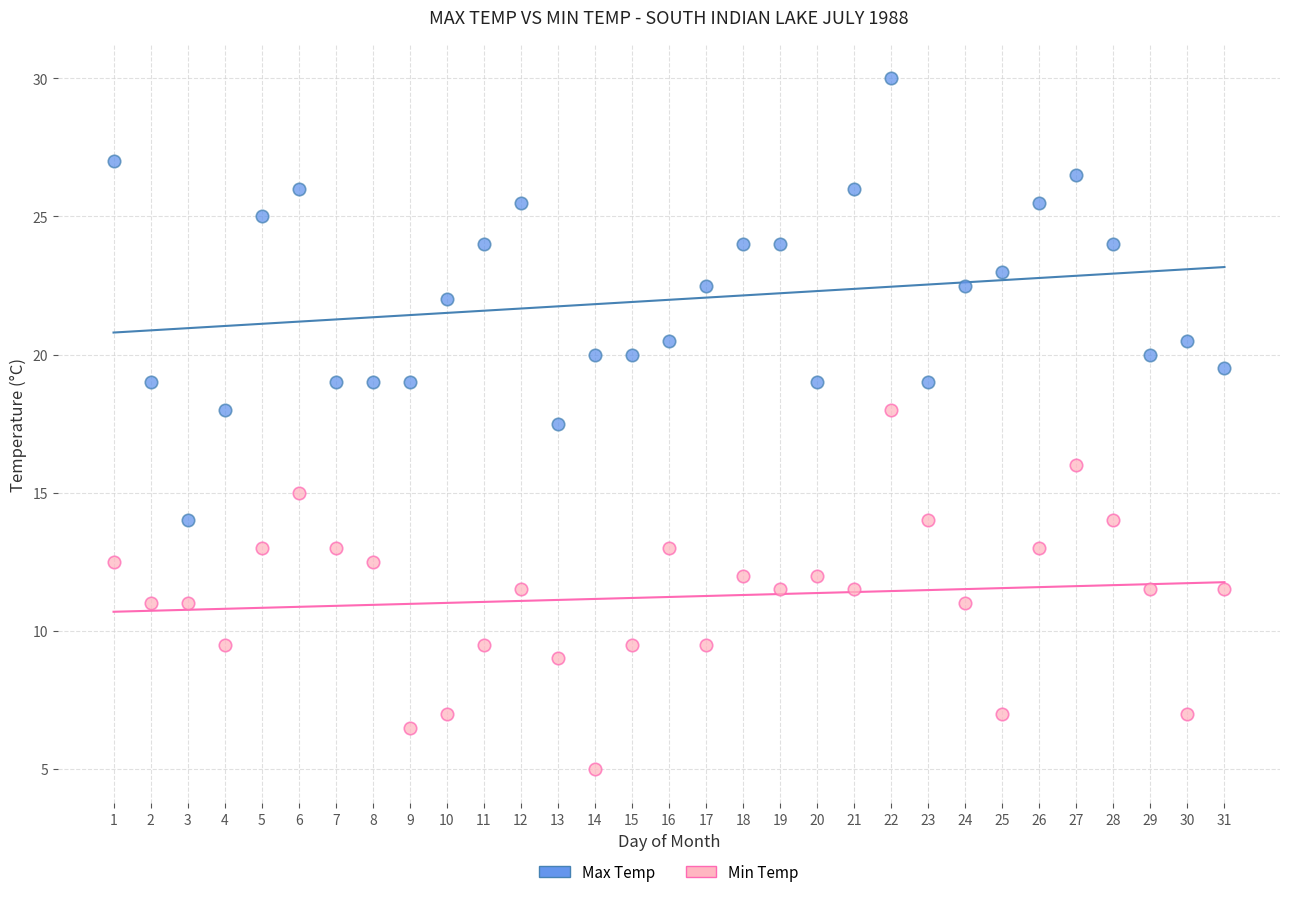

What are all the series names shown in the legend?

Max Temp, Min Temp